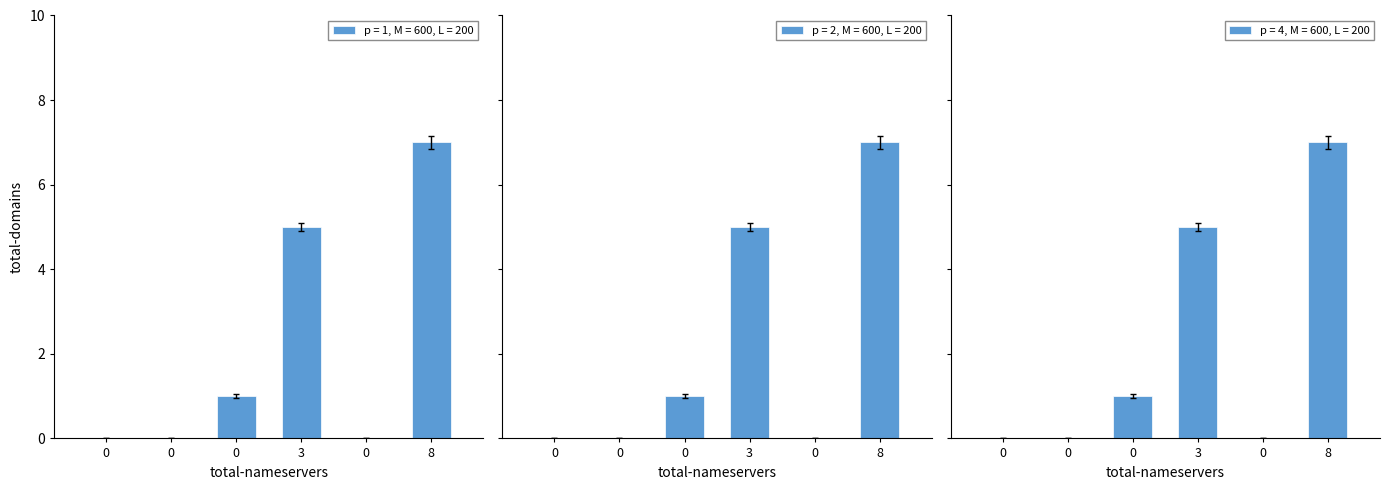

Are the bars grouped side by side (vs. stacked)?

Yes